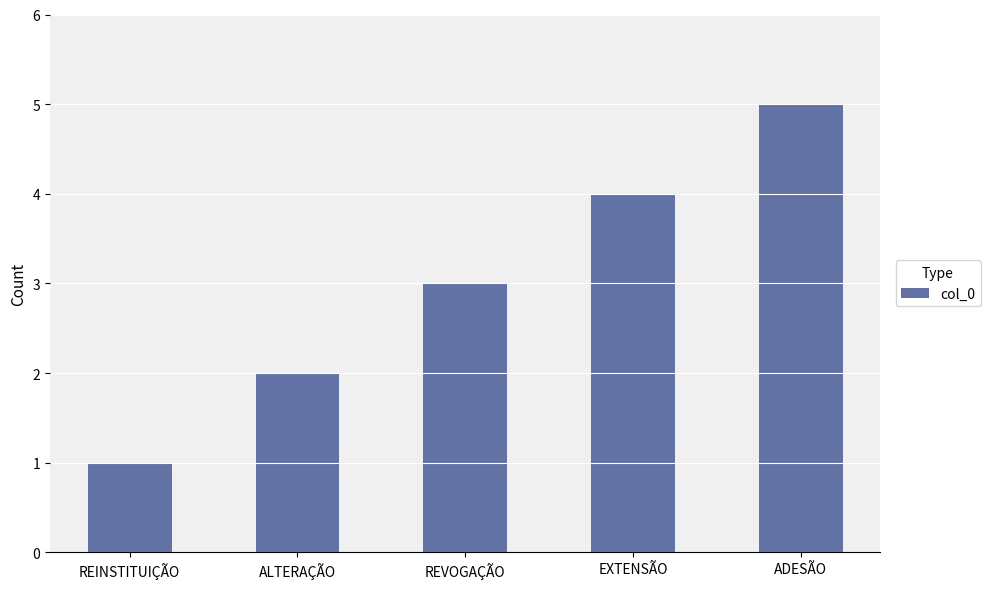

Rank the categories by value from lowest to highest.

REINSTITUIÇÃO, ALTERAÇÃO, REVOGAÇÃO, EXTENSÃO, ADESÃO